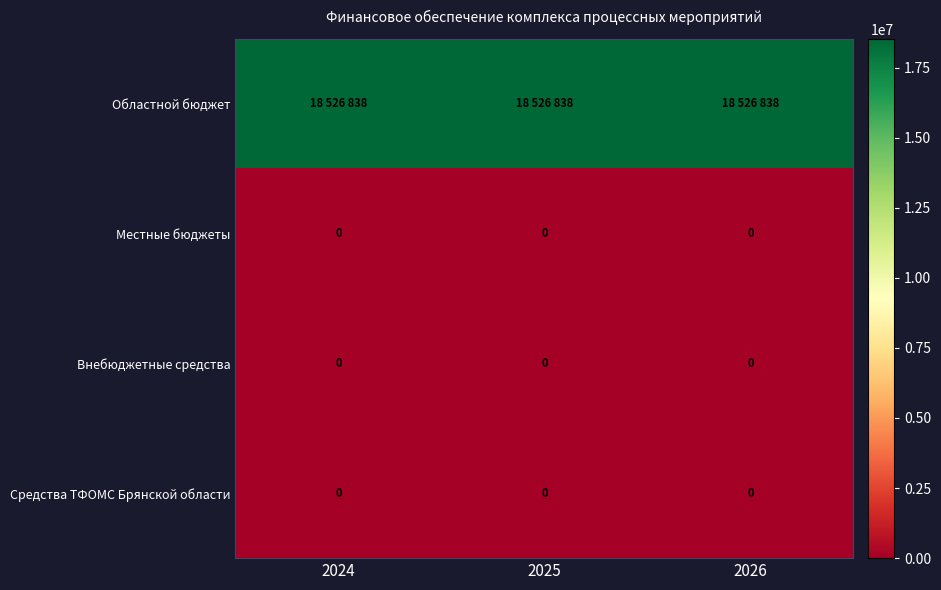

True or false: Местные бюджеты has a value of 0 at 2026.

True